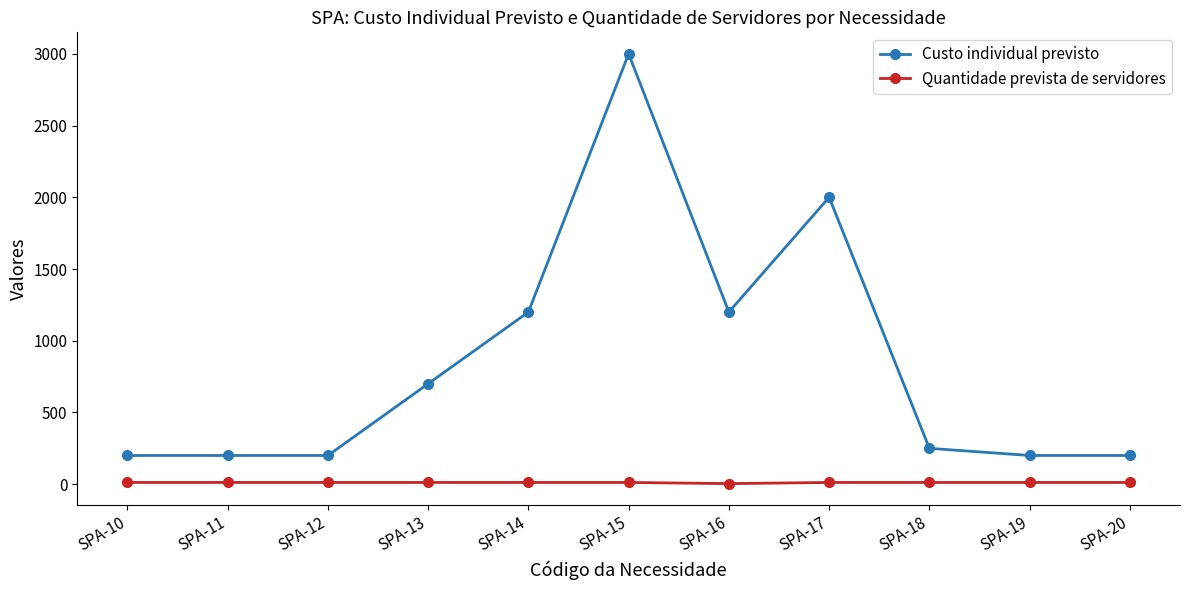

What is the highest value of the Custo individual previsto series?

3000